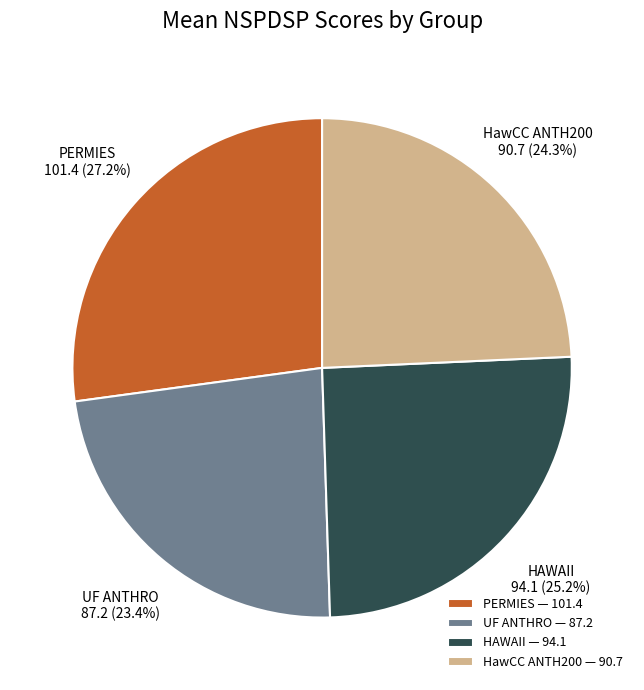

What percentage is NOT represented by PERMIES?

72.8%